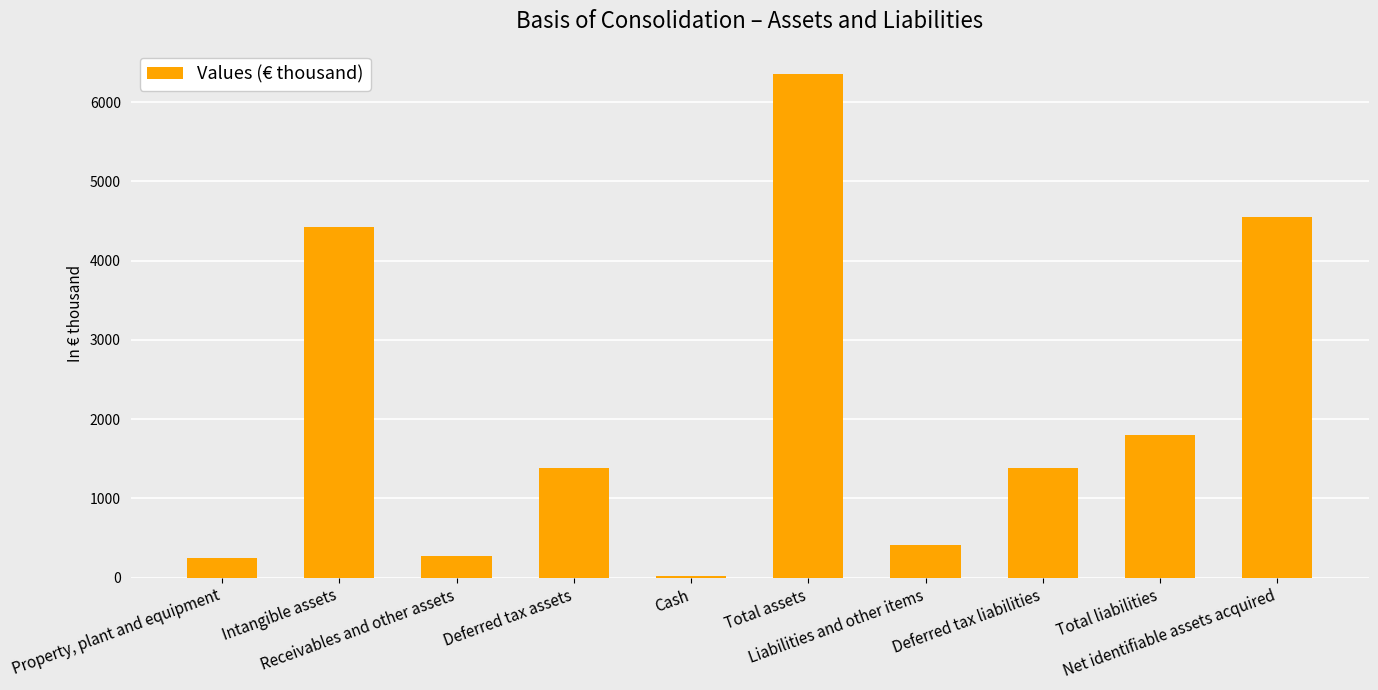

What is the greatest value displayed?

6356